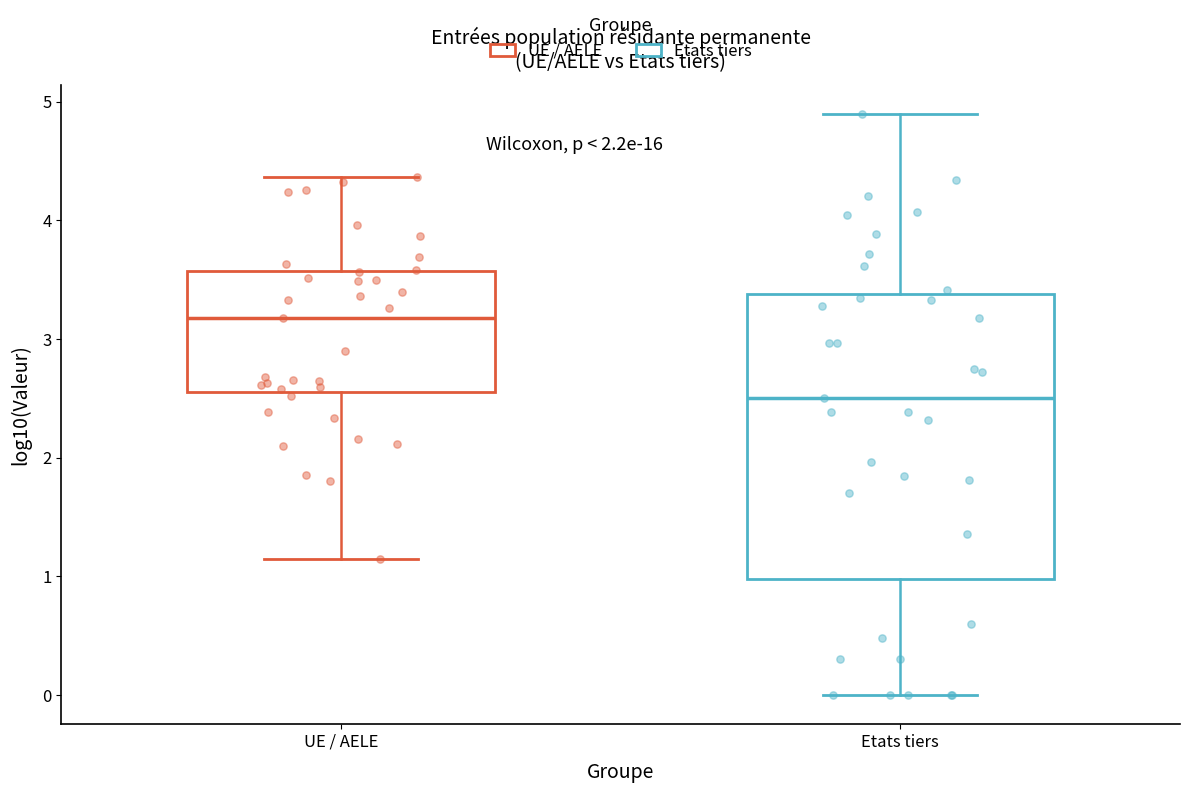

Reading left to right, read every box against the y-axis: the position of its median line, the range the box covers, and the ends of its whiskers. The values are not printed on the chart, so give them approximately, as read against the axis.

UE / AELE: median 3.2, box 2.6 to 3.6, whiskers 1.1 to 4.4
Etats tiers: median 2.5, box 1.0 to 3.4, whiskers 0.0 to 4.9